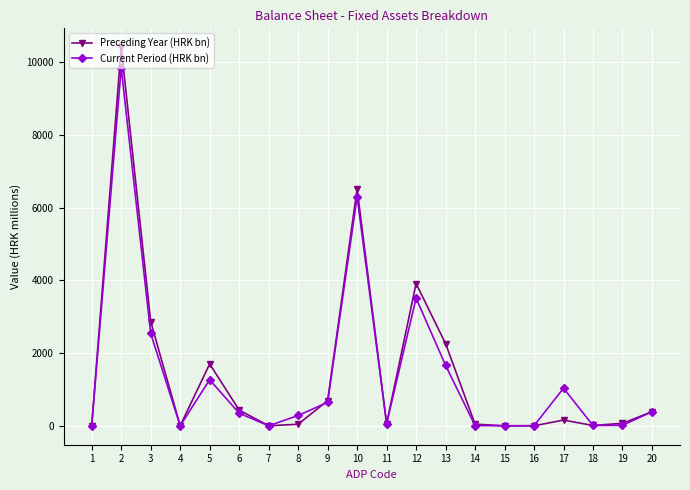

Between 1 and 12, which series saw the biggest shift?

Preceding Year (HRK bn)